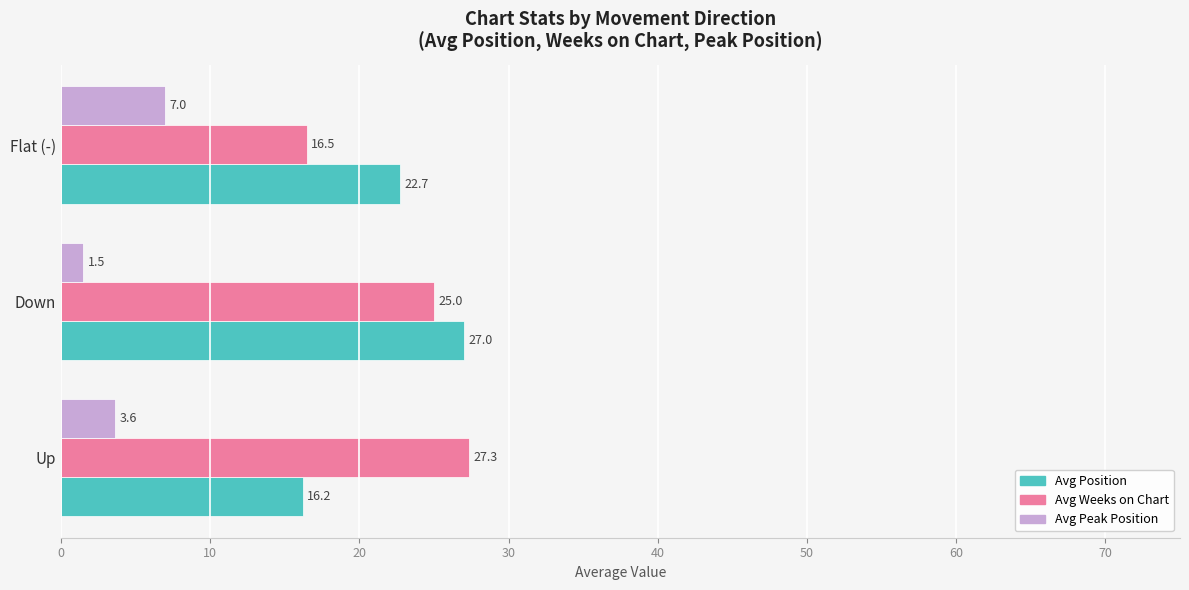

Is it true that Avg Position equals 13.7 at Down?

False